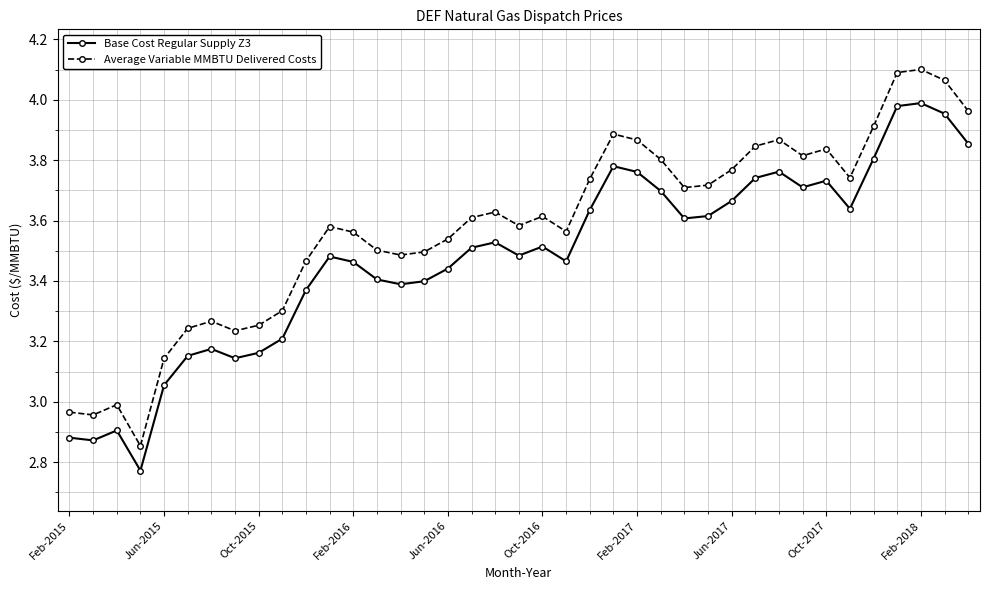

Which series has the largest total across all categories?

Average Variable MMBTU Delivered Costs